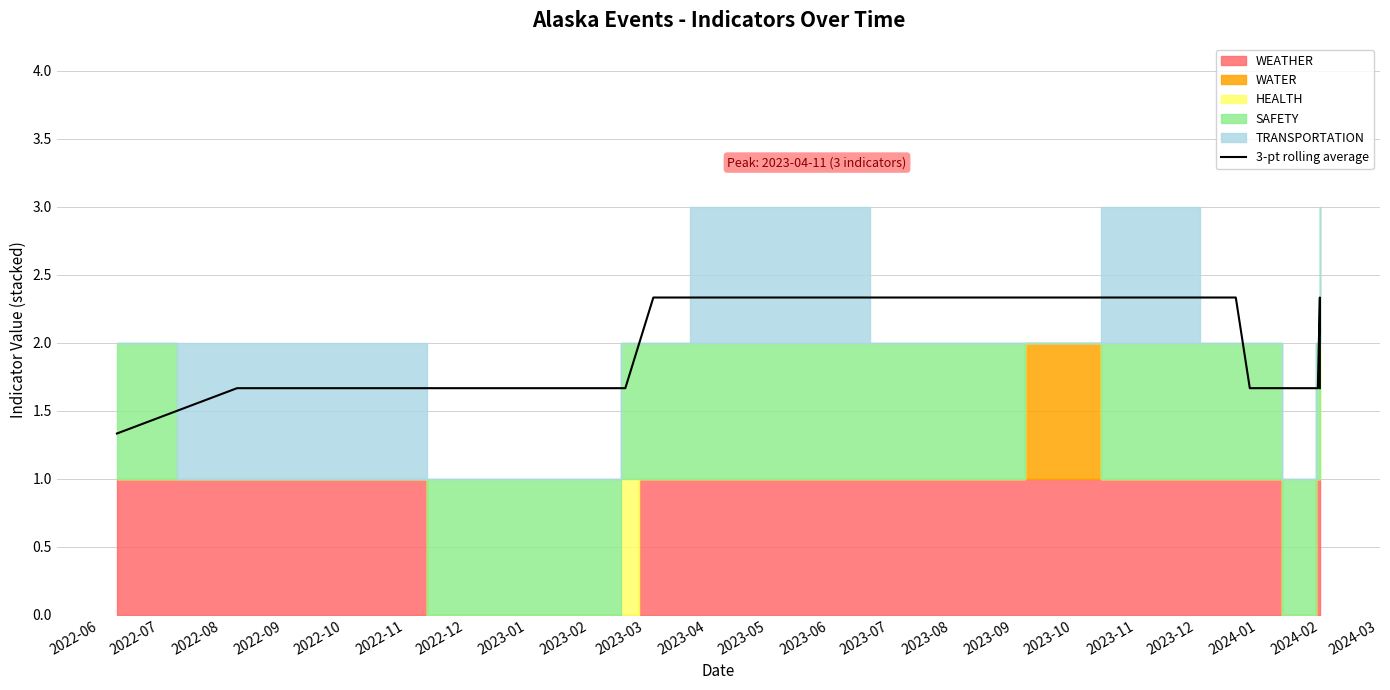

What is the average value?

2.0